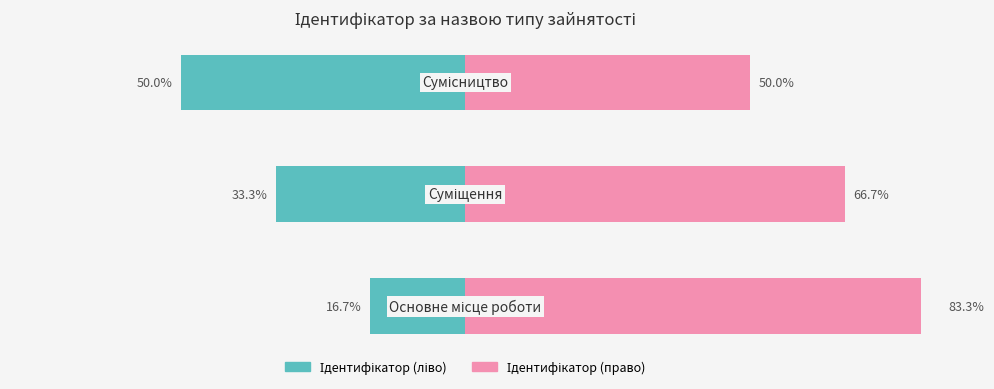

Is the value of Ідентифікатор (ліво) at 1 greater than the value of Ідентифікатор (право) at 0?

No